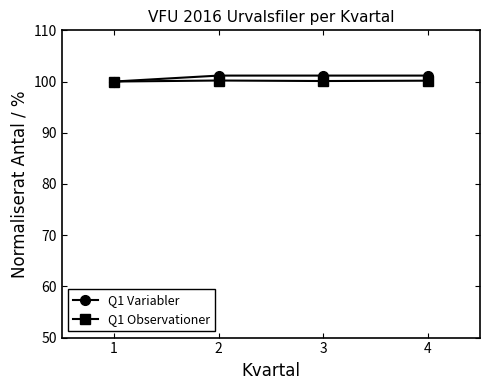

Which series has the widest spread of values?

Q1 Variabler